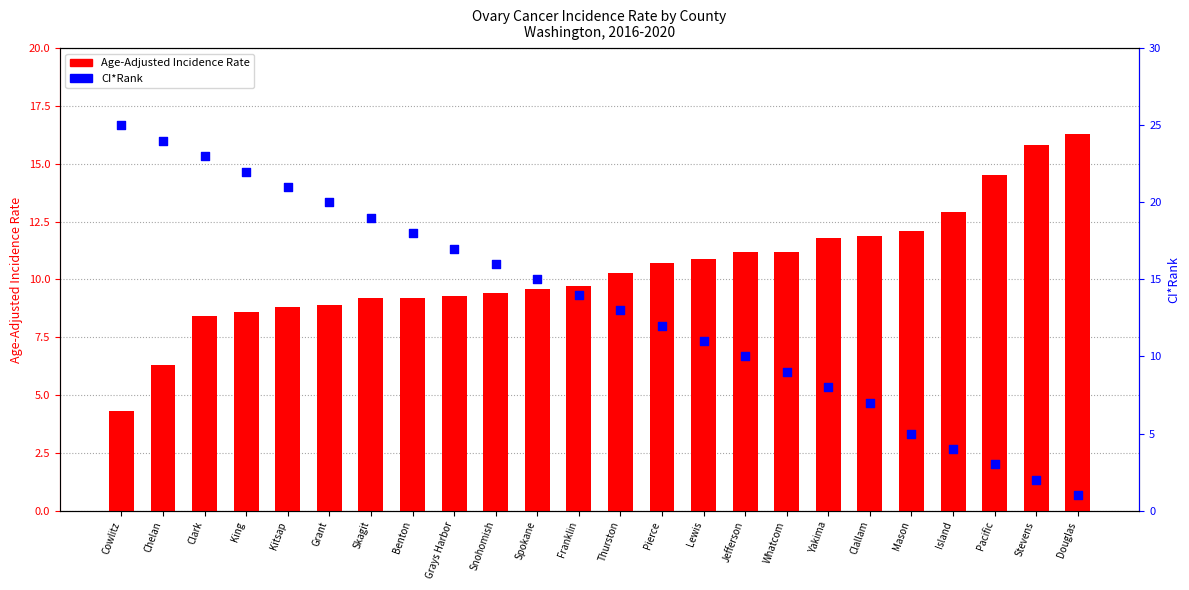

At how many categories does at least one series exceed 10?

24